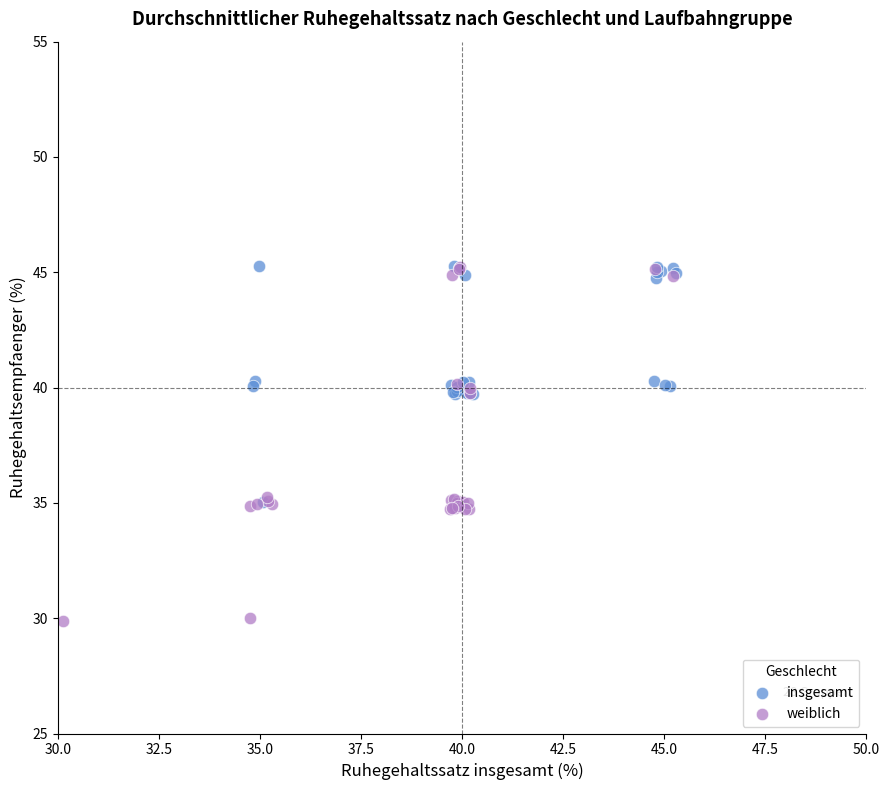

Which series has the widest spread of Y values?

weiblich